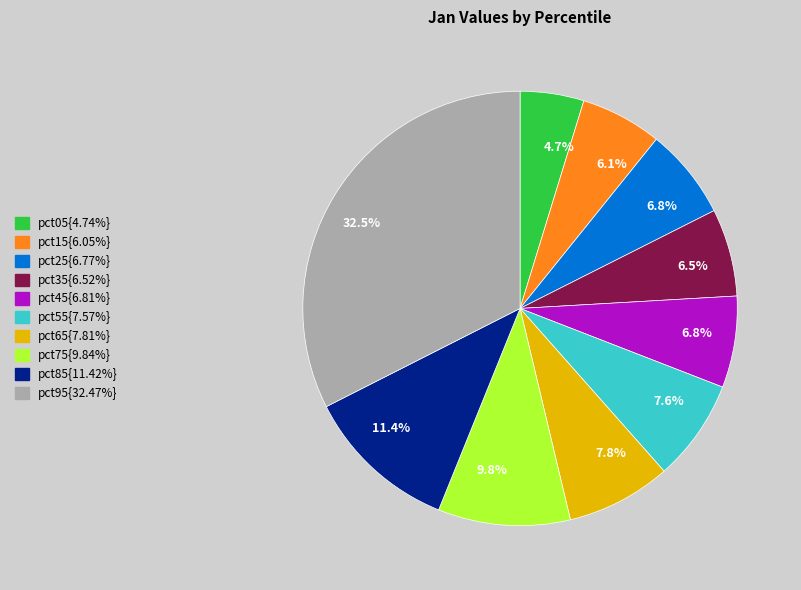

Is there a majority slice in this chart?

No